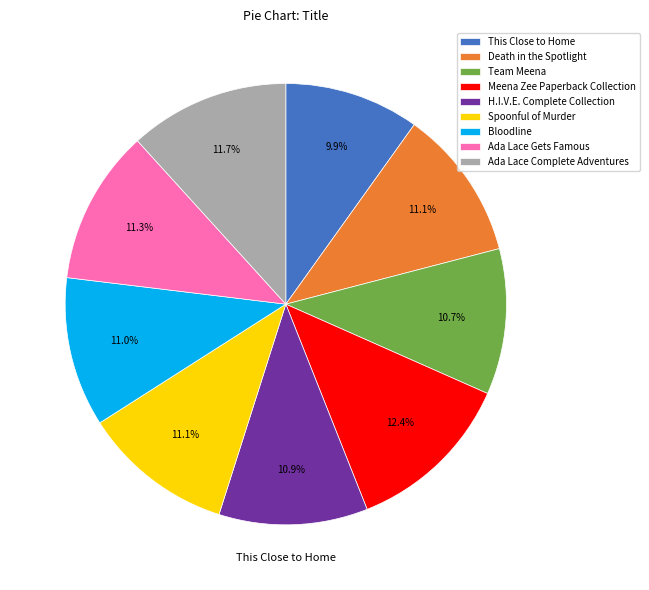

Is Bloodline the majority of the pie?

No